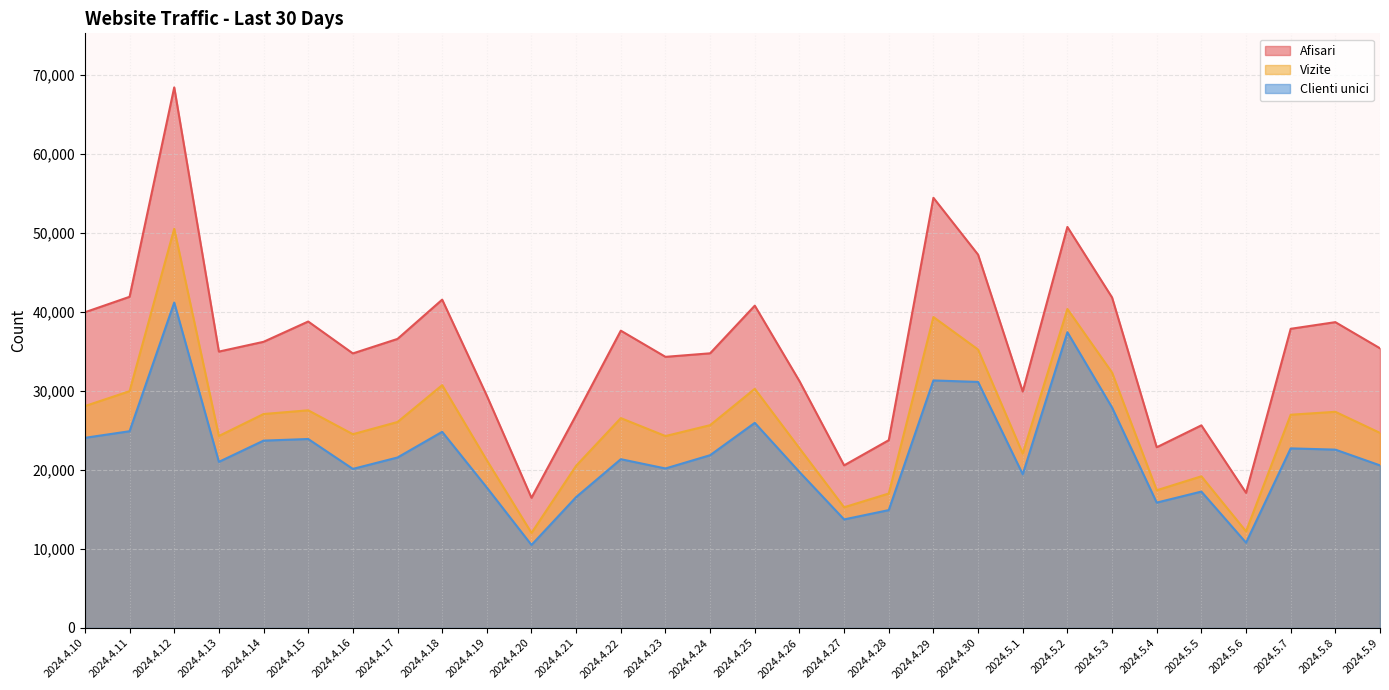

Is the value of Vizite at 2024.4.19 greater than the value of Clienti unici at 2024.4.19?

Yes